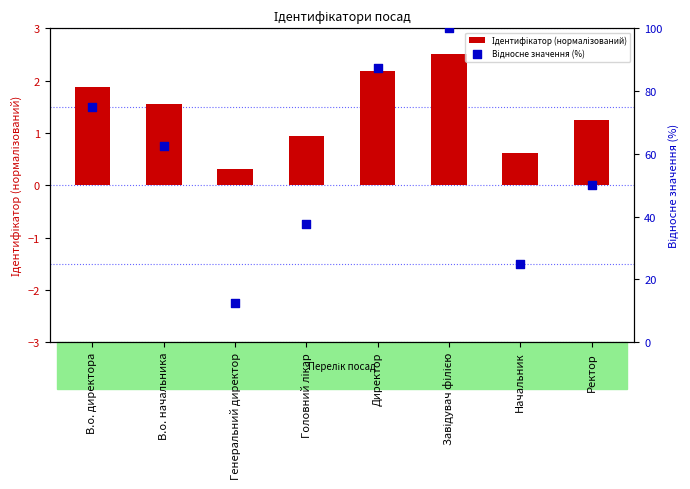

Is the value of Відносне значення (%) at Генеральний директор greater than the value of Ідентифікатор (нормалізований) at Завідувач філією?

Yes